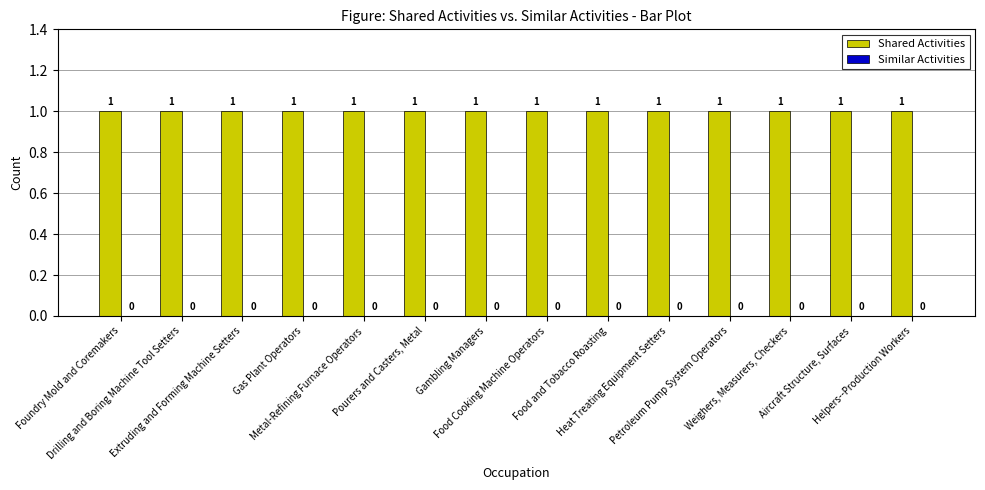

At which label is Shared Activities closest to 1?

Foundry Mold and Coremakers